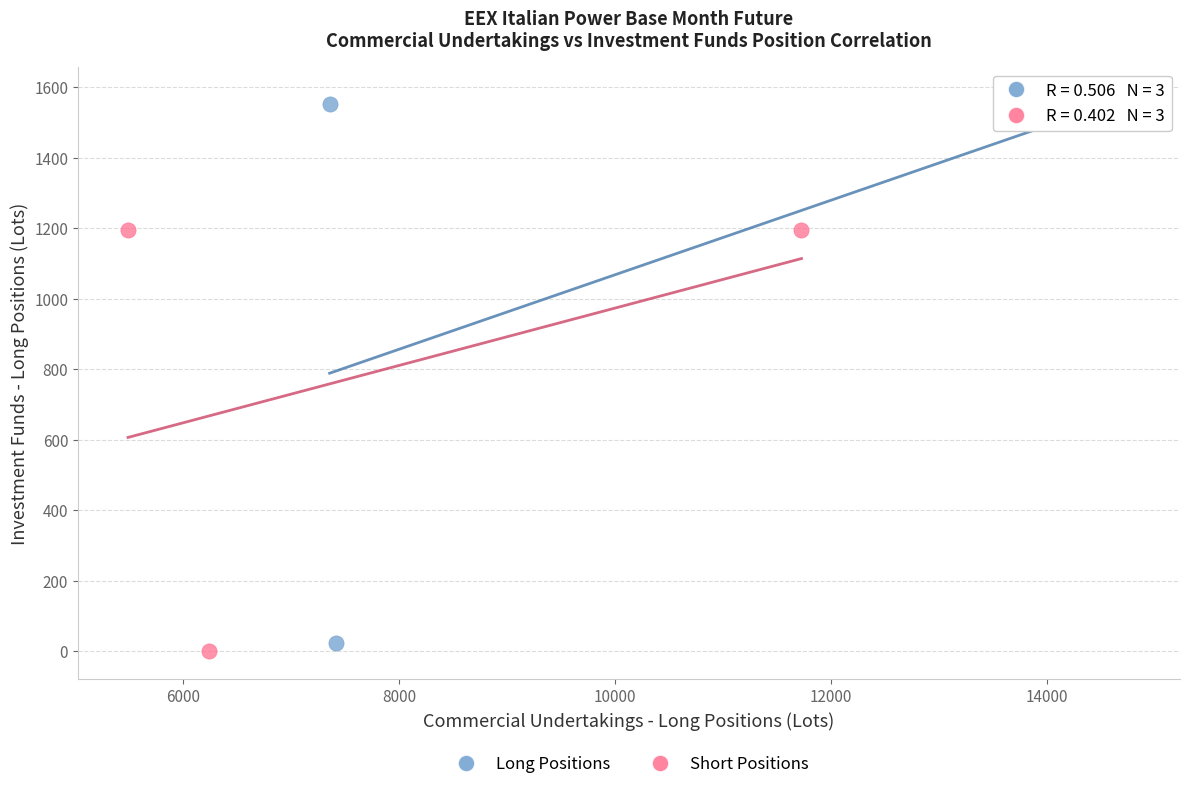

Which series contains the lowest Y value?

Short Positions